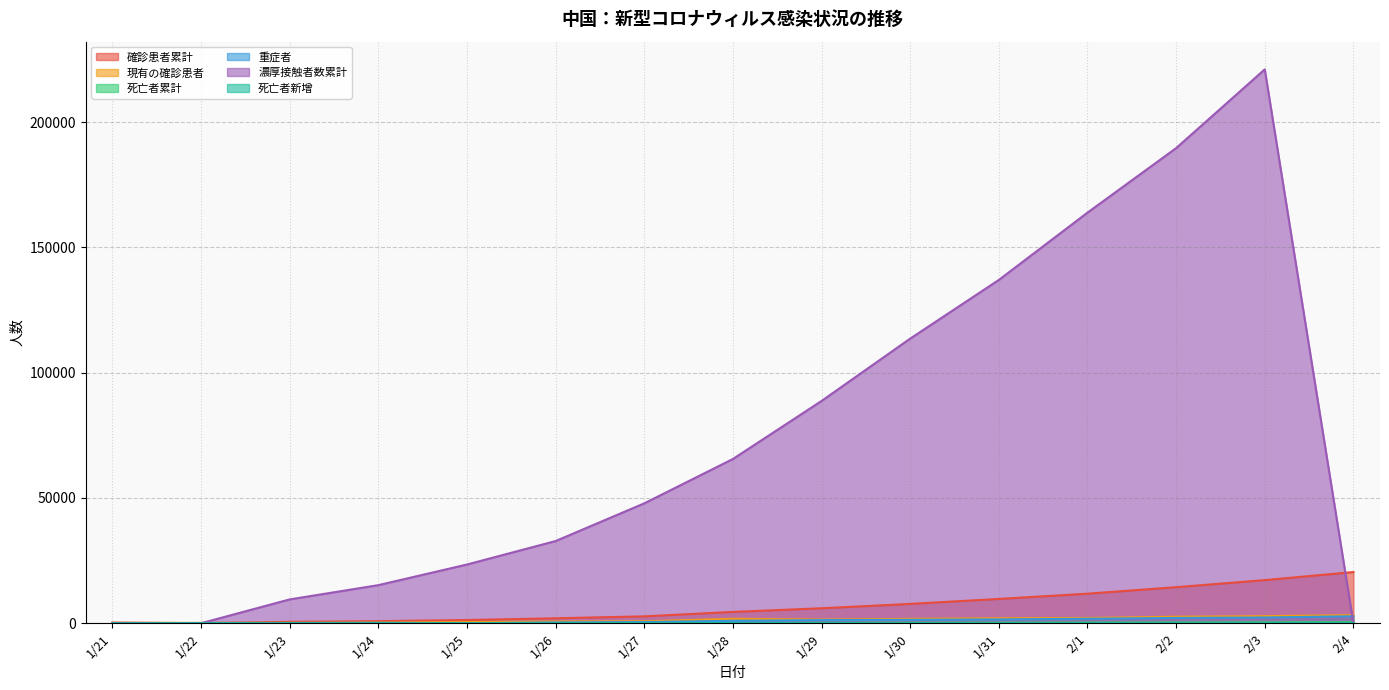

What is the sum of the 濃厚接触者数累計 values at 1/30 and 1/24?

128776